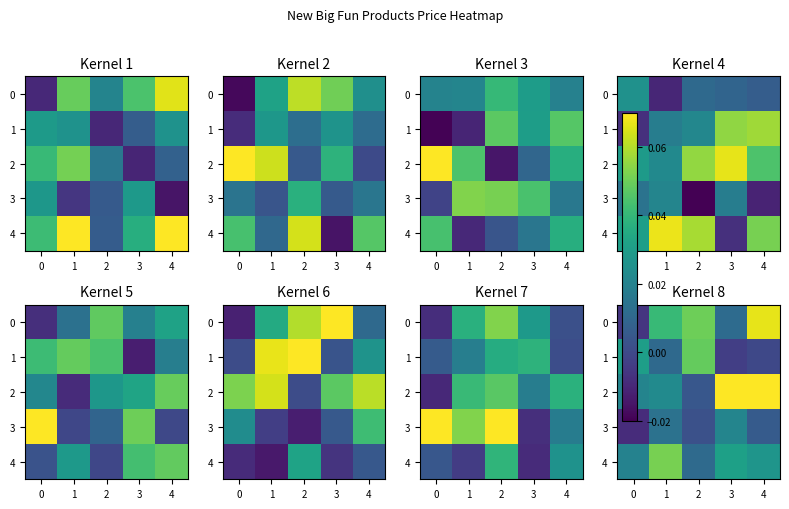

The value of 2 at 2 is 0.0. True or false?

True